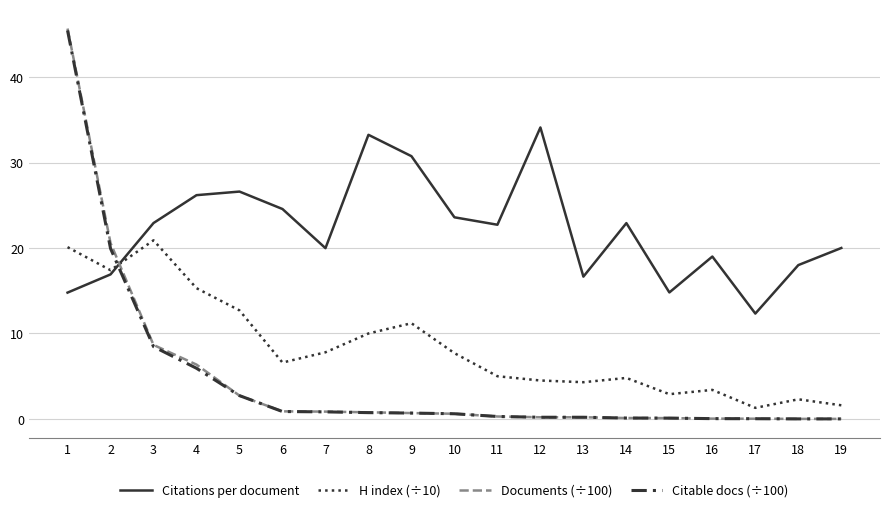

Does the chart have visible grid lines?

Yes